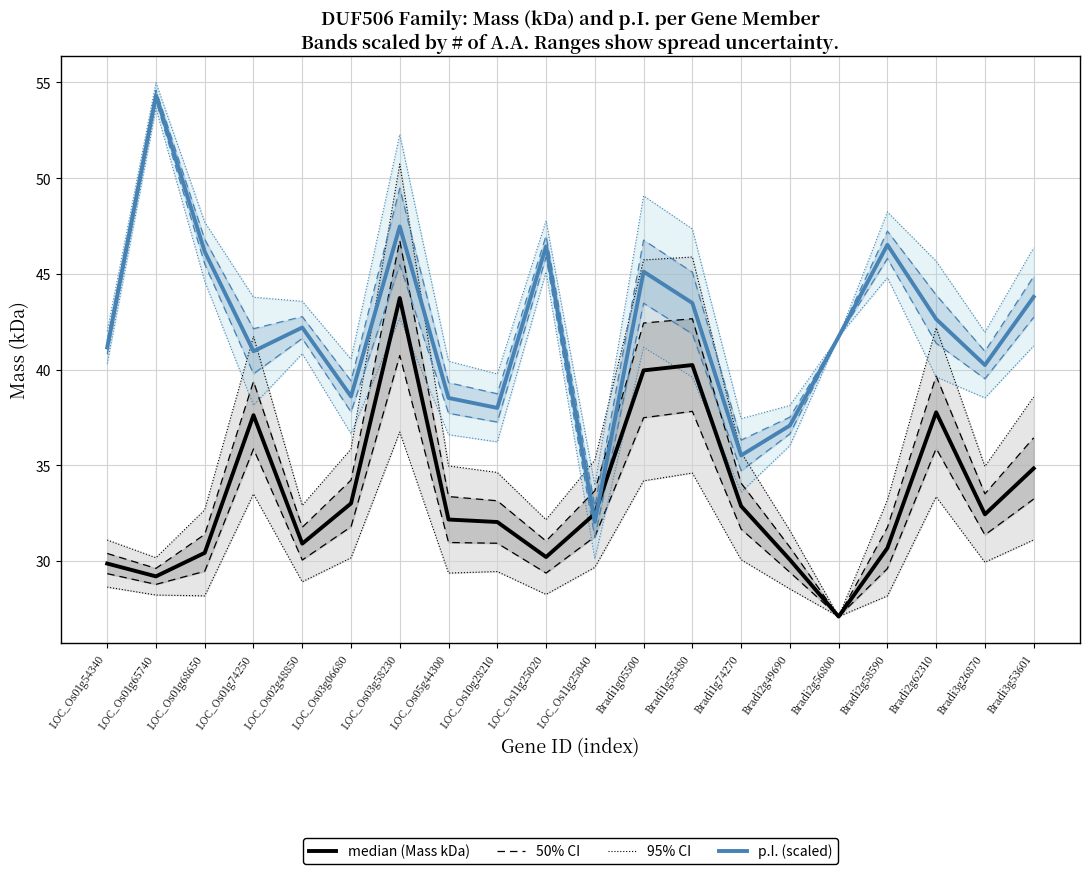

How many intersections are there between p.I. (scaled) and median?

2